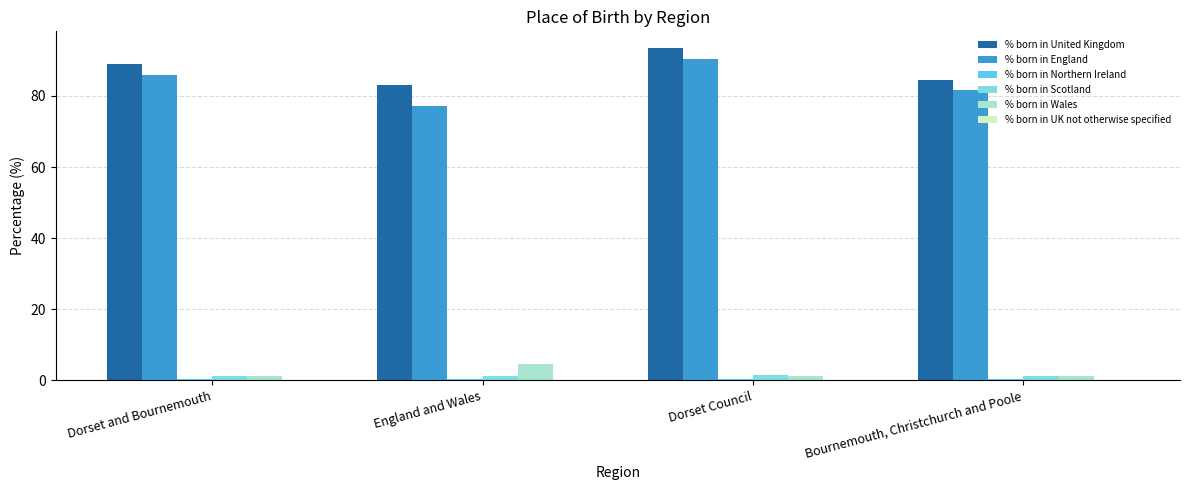

Which series has the largest range (max minus min)?

% born in England